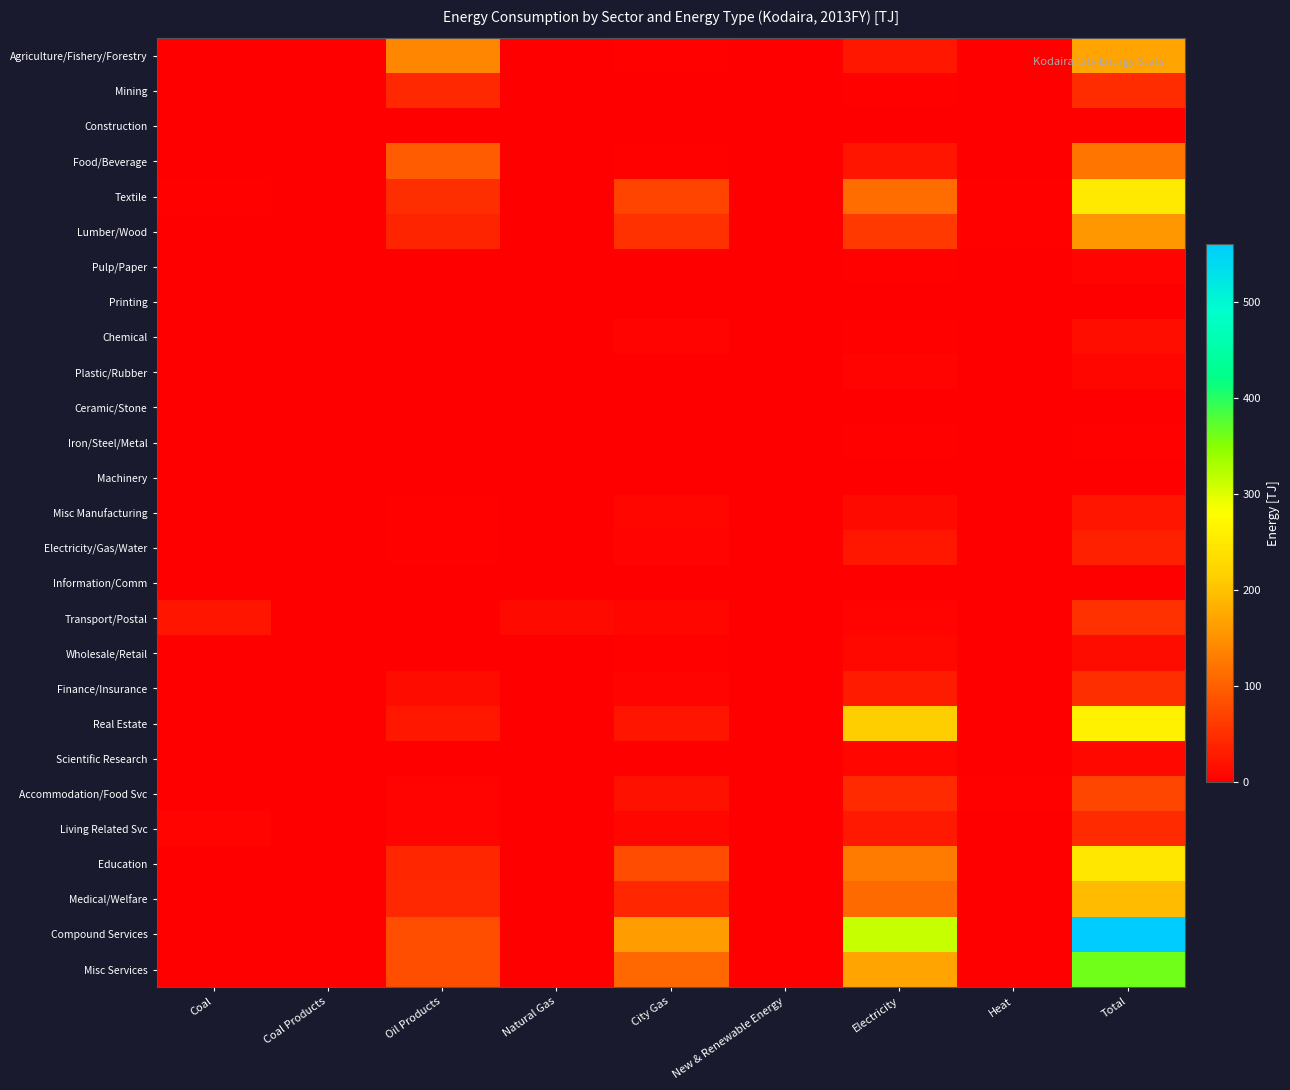

At Oil Products, list the series in order from largest to smallest.

Agriculture/Fishery/Forestry, Food/Beverage, Misc Services, Compound Services, Textile, Mining, Medical/Welfare, Education, Lumber/Wood, Real Estate, Finance/Insurance, Living Related Svc, Accommodation/Food Svc, Electricity/Gas/Water, Misc Manufacturing, Chemical, Pulp/Paper, Transport/Postal, Iron/Steel/Metal, Scientific Research, Printing, Plastic/Rubber, Wholesale/Retail, Construction, Ceramic/Stone, Machinery, Information/Comm